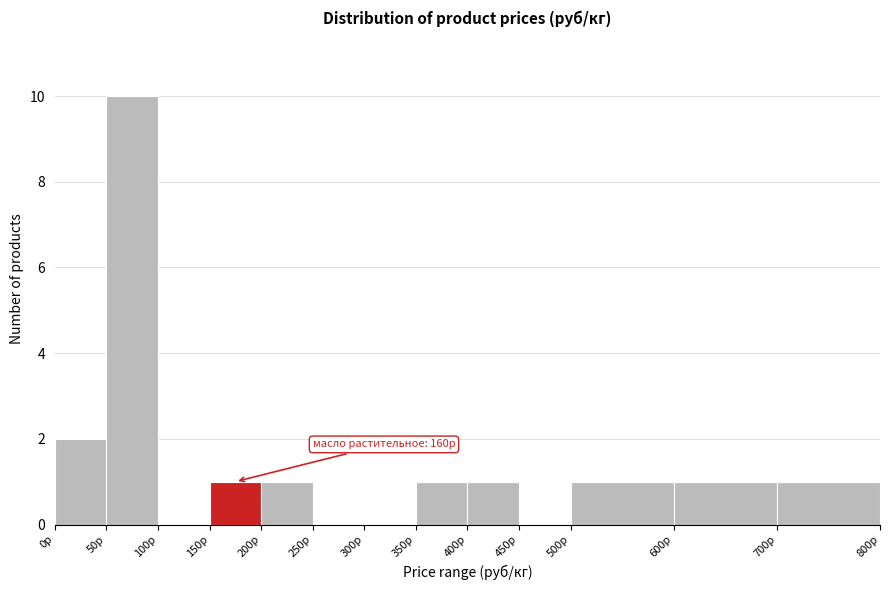

Over which range of the x-axis is the bar tallest?

50 to 100